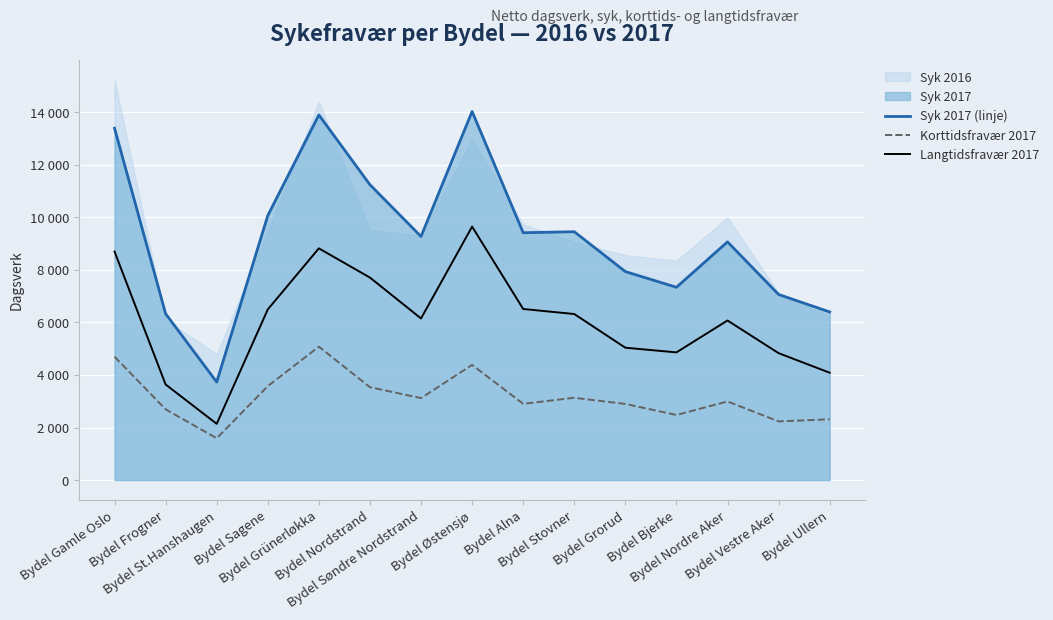

Which series changed the most between Bydel Søndre Nordstrand and Bydel Vestre Aker?

Syk 2017 (linje)